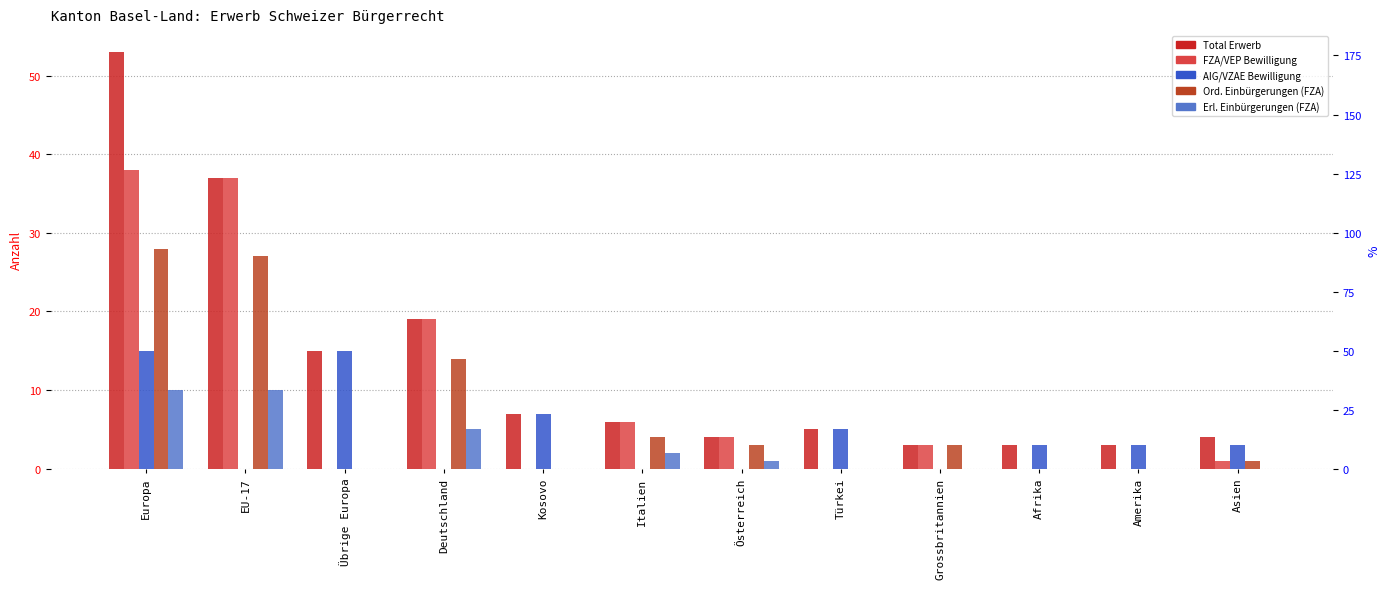

List the series in order of their peak value, lowest first.

Erl. Einbürgerungen (FZA), AIG/VZAE Bewilligung, Ord. Einbürgerungen (FZA), FZA/VEP Bewilligung, Total Erwerb